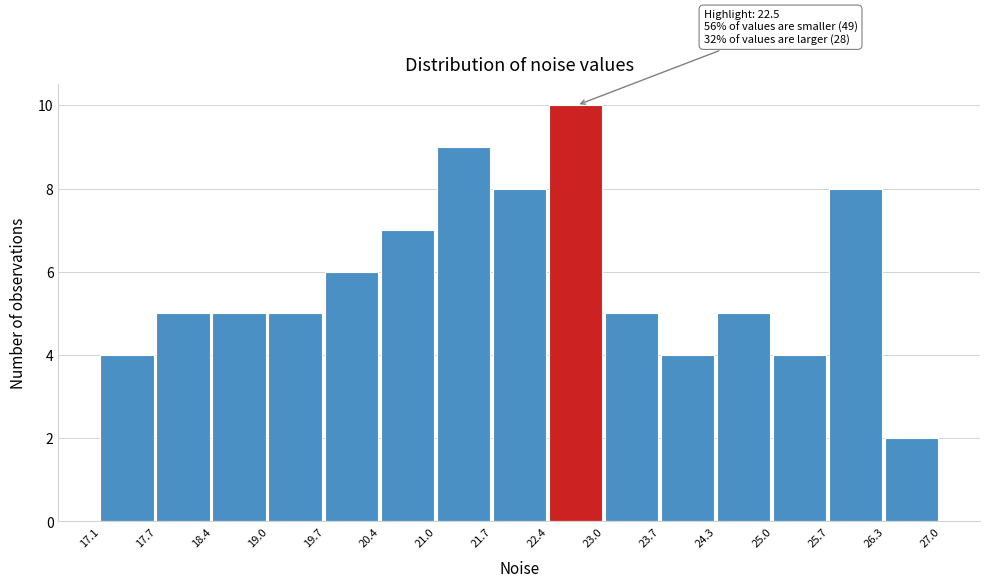

Over which range of the x-axis is the bar tallest?

22.4 to 23.0